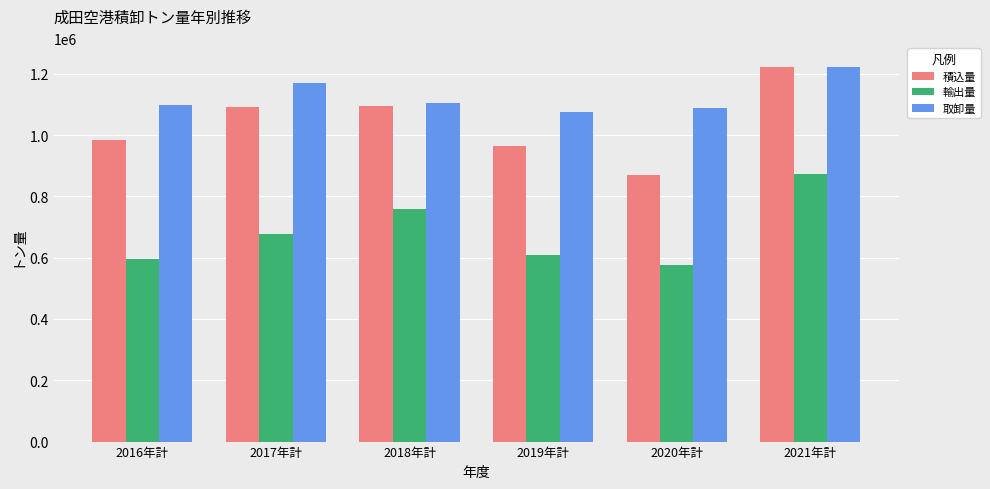

What is the label of the 3rd bar from the right?

2019年計